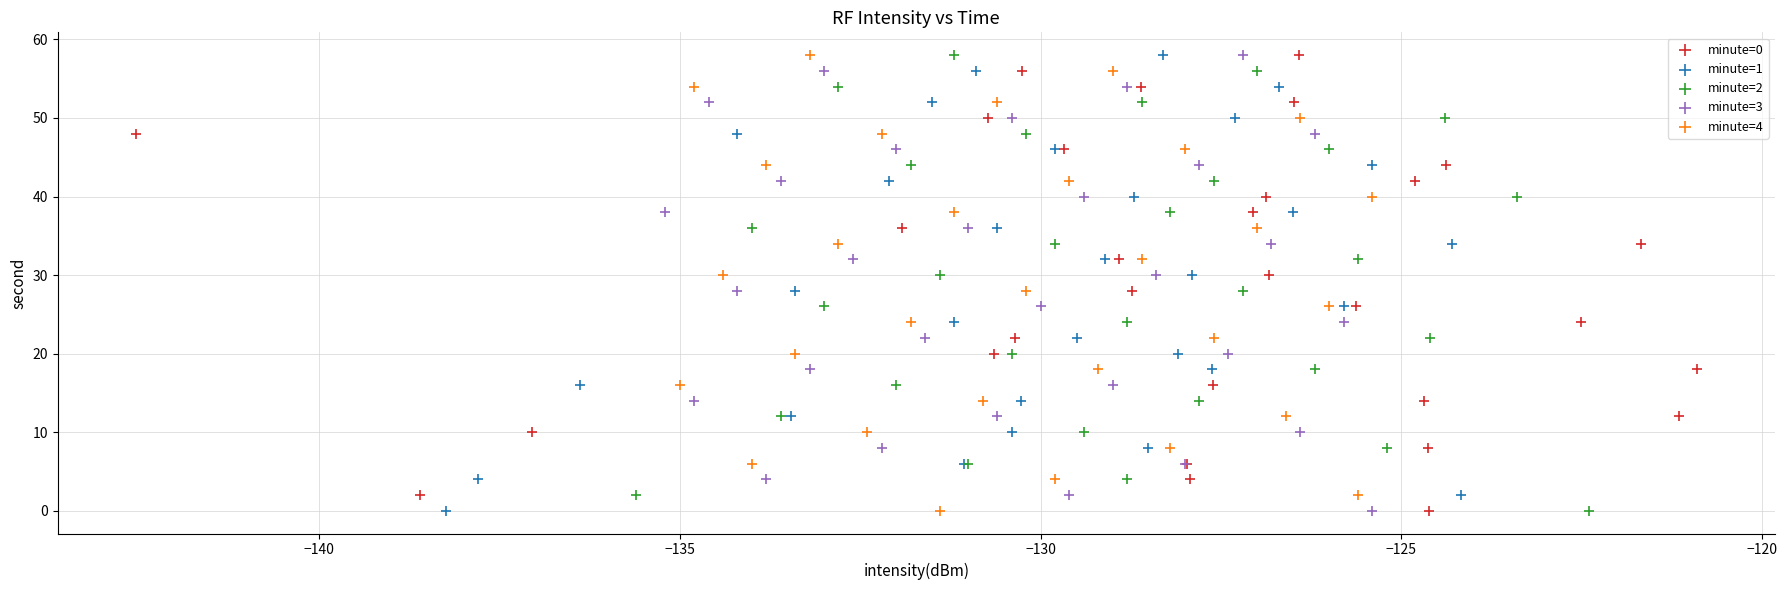

What are all the series names shown in the legend?

minute=0, minute=1, minute=2, minute=3, minute=4